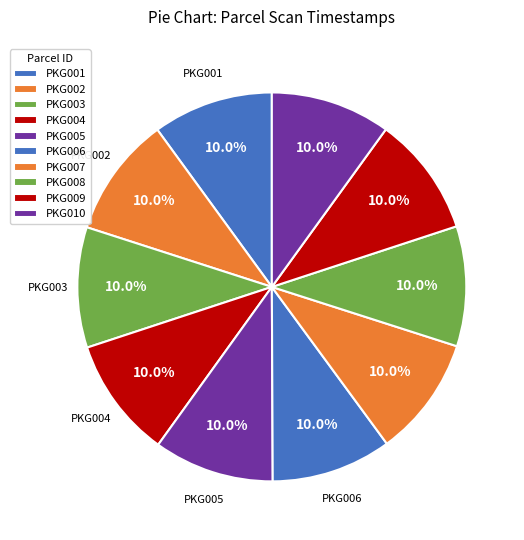

What percentage is NOT represented by PKG010?

90.0%